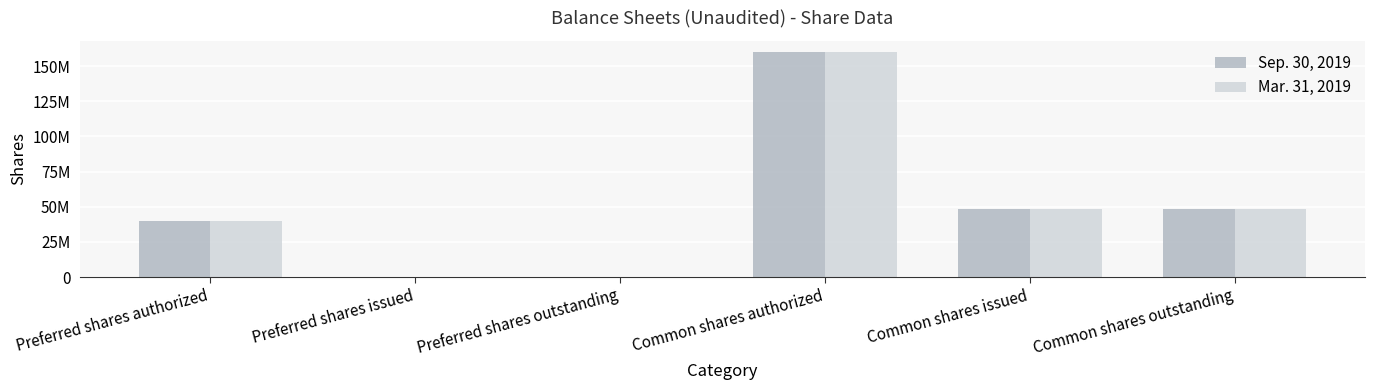

The value of Mar. 31, 2019 at Common shares issued is 83355164. True or false?

False